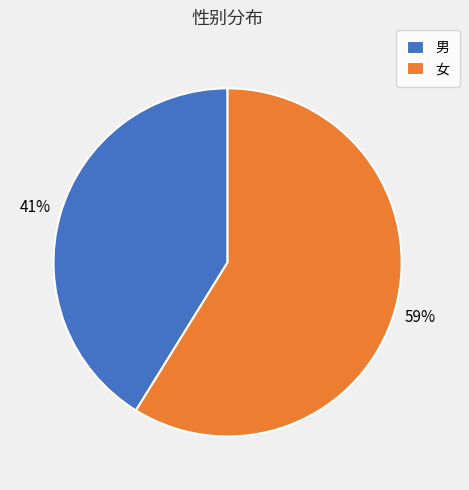

To the nearest percent, what is the difference between the largest and smallest slice percentages?

18%